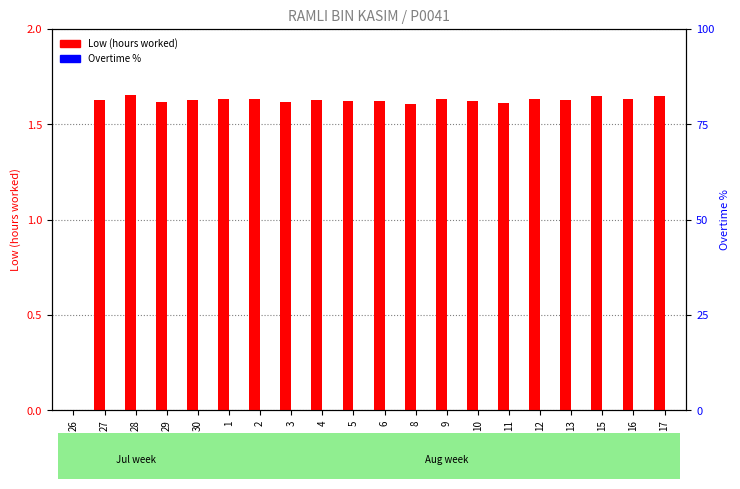

What is the spread (max minus min) of values at 9?

1.6